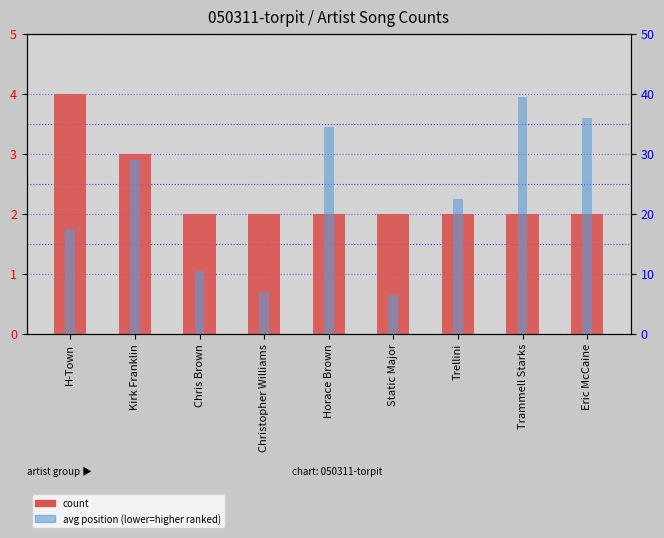

At how many categories does at least one series exceed 37?

1